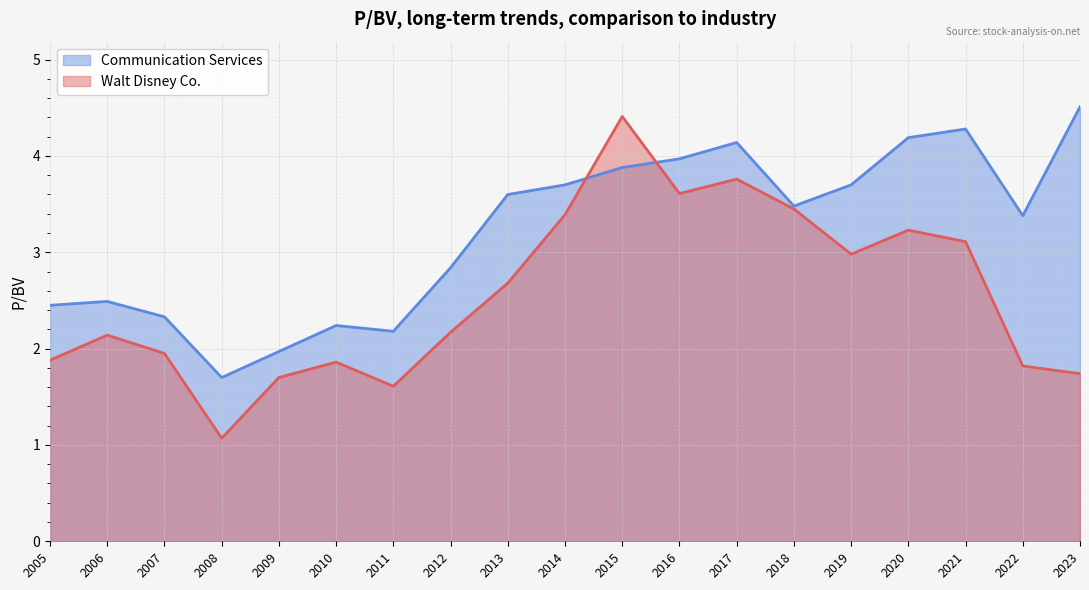

Rank the series by their average value, from highest to lowest.

Communication Services, Walt Disney Co.